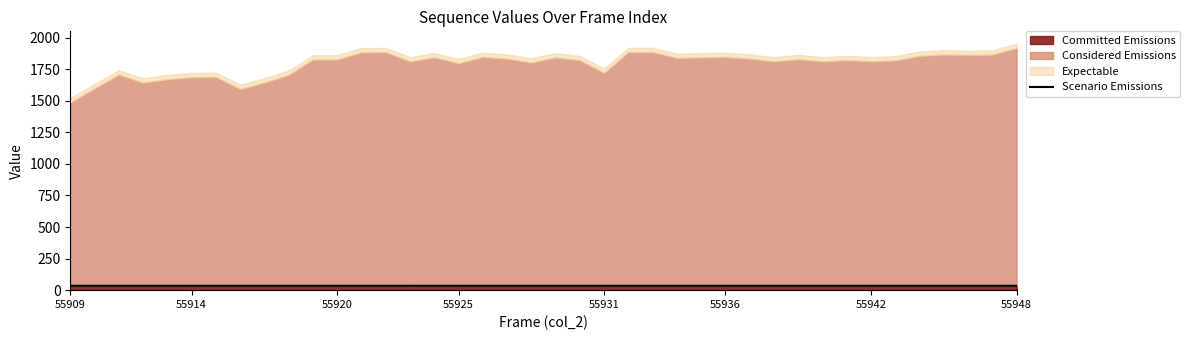

List the labels in order of value, smallest first.

55909, 16, 55925, 19, 21, 36, 55936, 55942, 9, 31, 11, 15, 37, 20, 24, 13, 34, 25, 23, 18, 28, 32, 22, 12, 26, 55948, 17, 27, 55914, 8, 55920, 30, 38, 35, 10, 55931, 39, 33, 29, 14